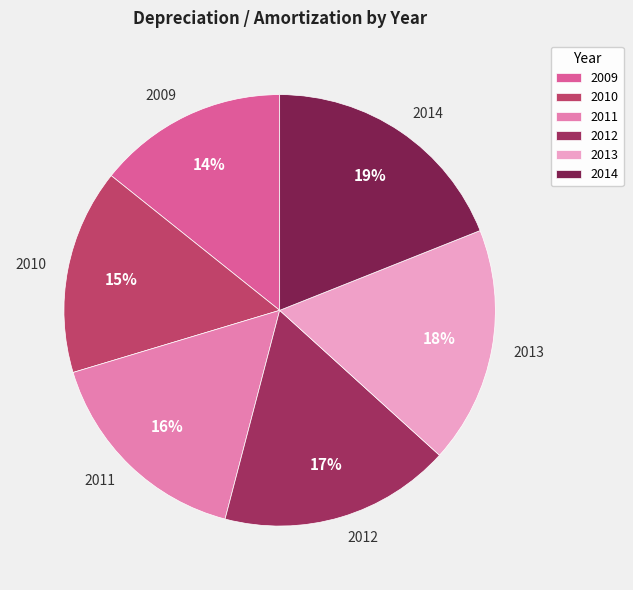

Between 2010 and 2013, which is larger?

2013